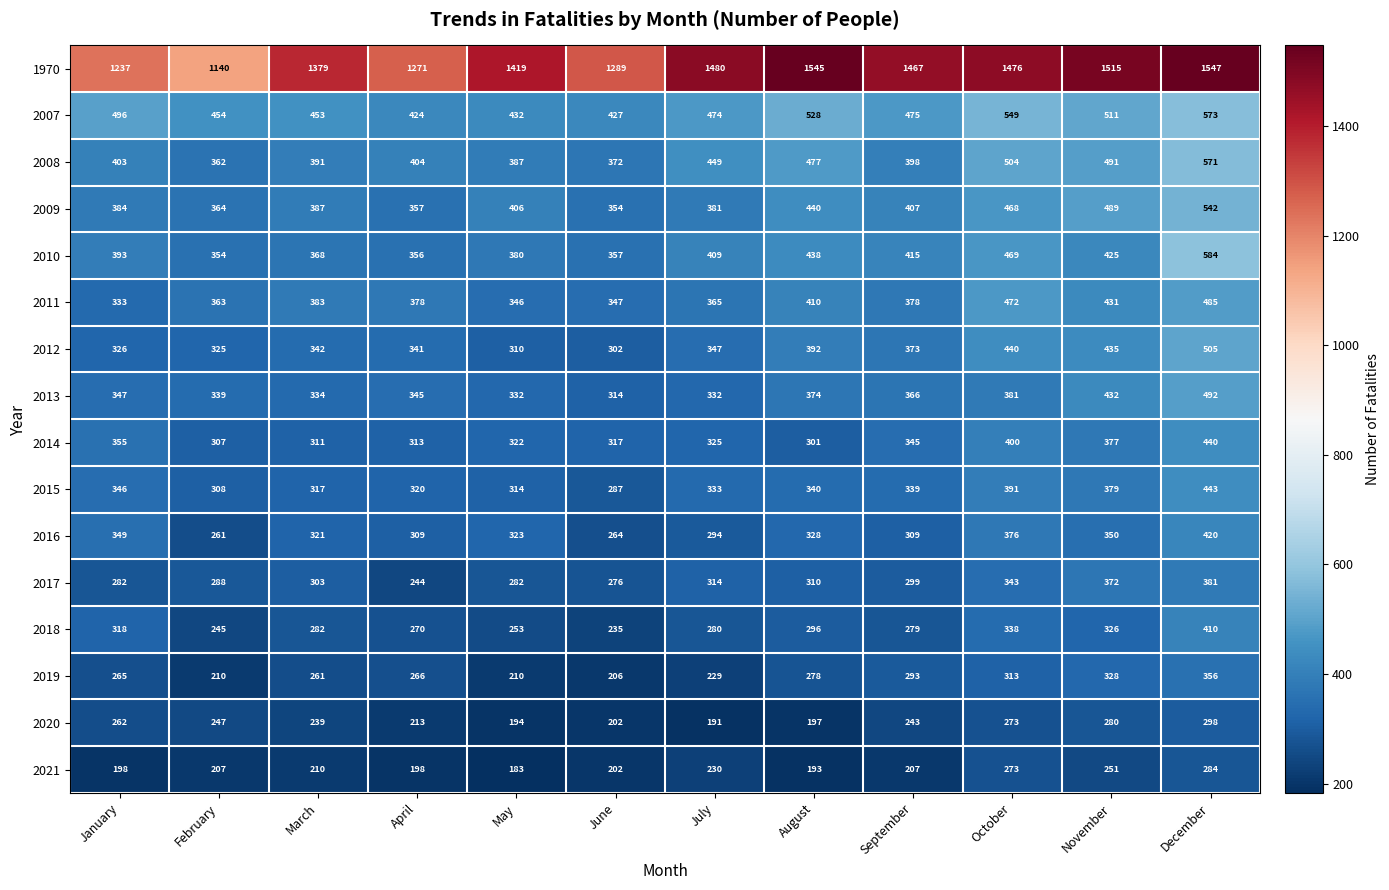

Rank the series by their maximum value, from lowest to highest.

2021, 2020, 2019, 2017, 2018, 2016, 2014, 2015, 2011, 2013, 2012, 2009, 2008, 2007, 2010, 1970